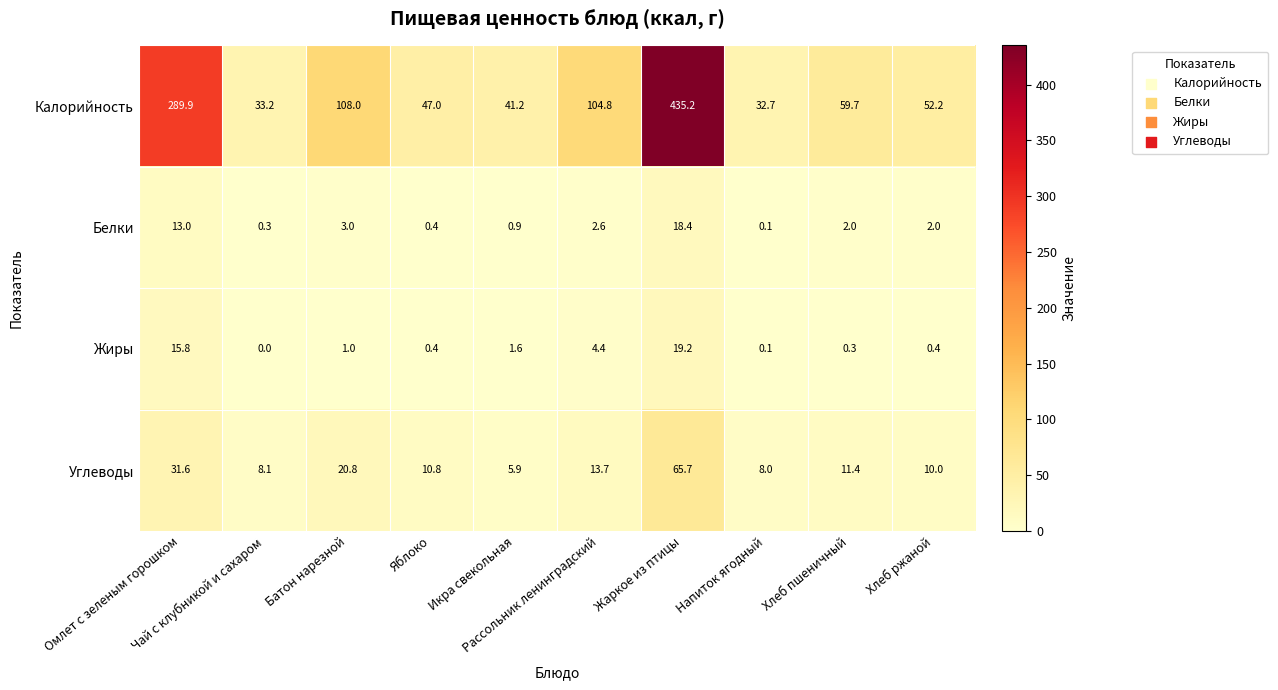

How many data points in Углеводы are above 11?

5